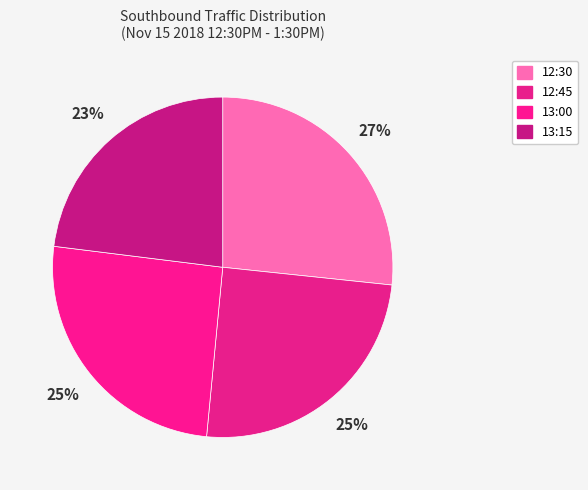

Which has a higher value, 12:30 or 13:15?

12:30